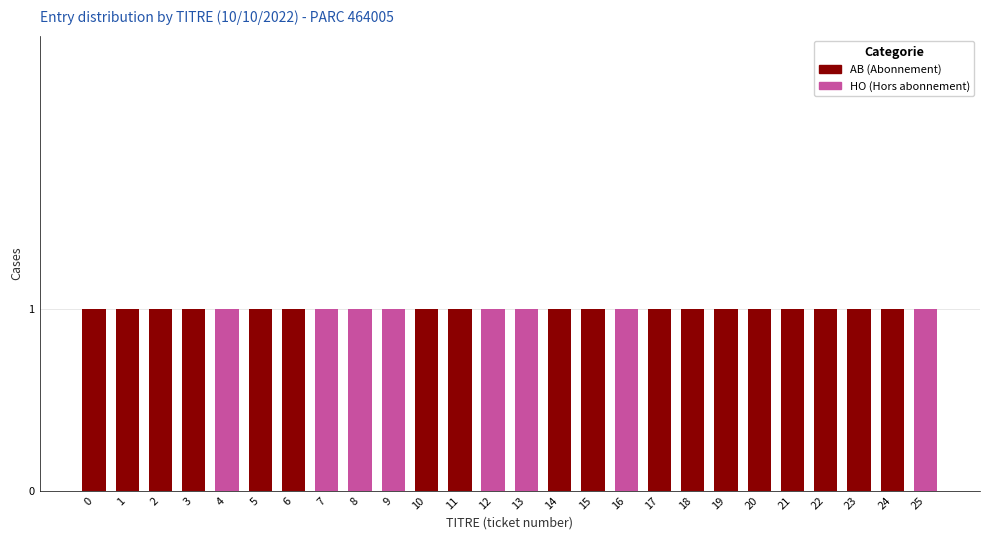

Does the chart contain stacked bars?

Yes